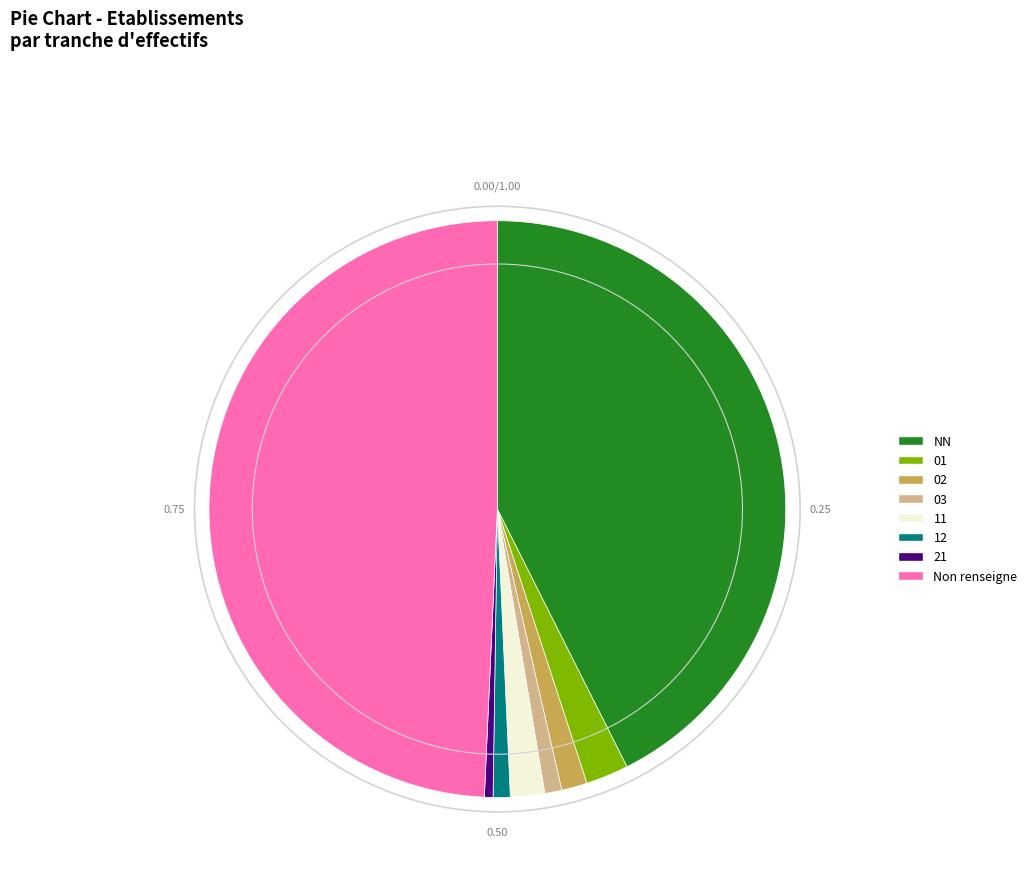

Combined, do 12 and 03 account for over 50%?

No